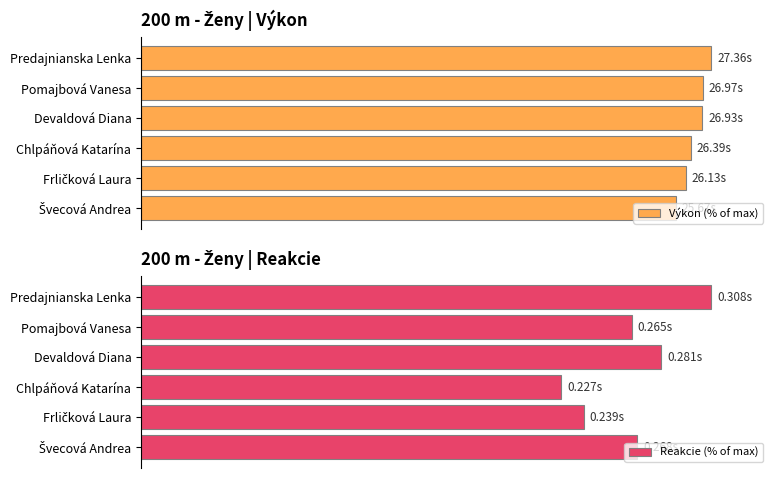

Rank the series by their maximum value, from lowest to highest.

Výkon (% of max), Reakcie (% of max)